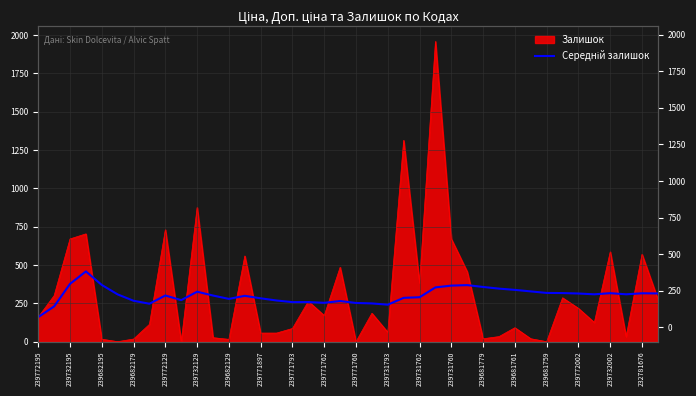

Is it true that the value at 239731760 is 595.6?

False